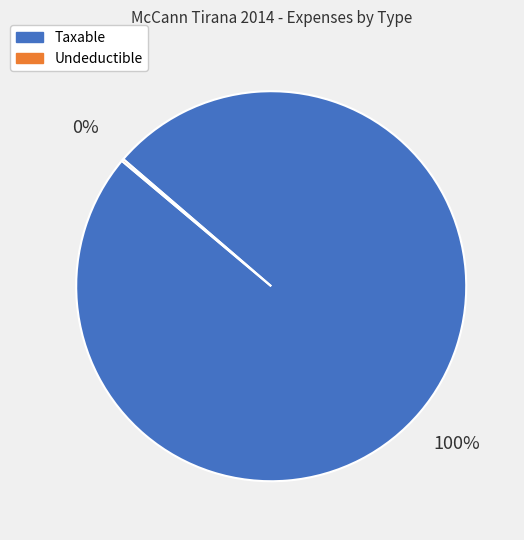

To the nearest percent, what is the average slice percentage?

50%